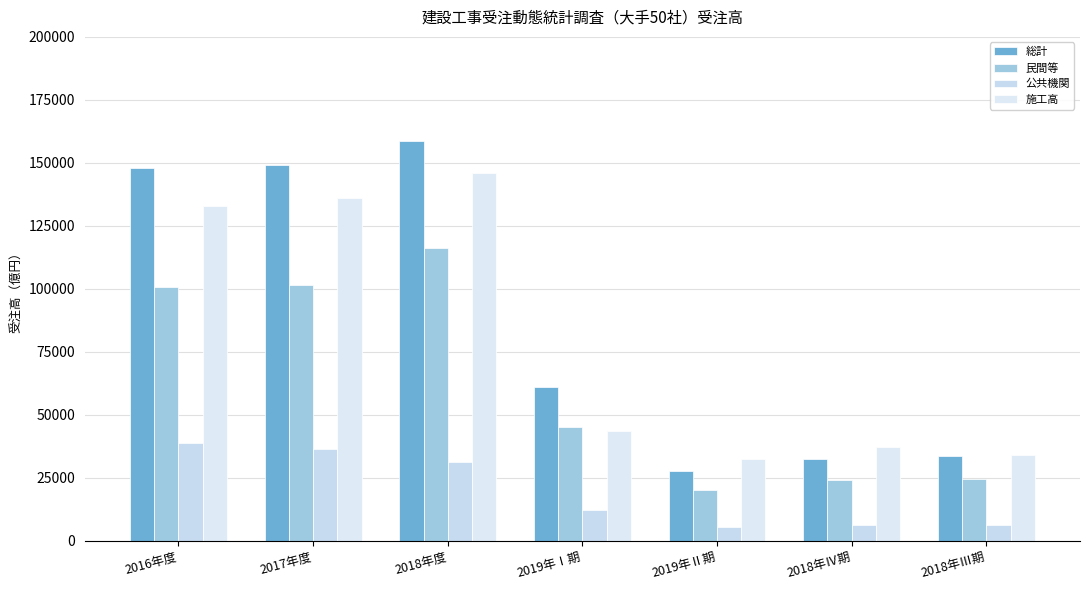

Reading left to right, list all the values displayed in this chart.

総計: 2016年度=147907.1	2017年度=148962.0	2018年度=158590.3	2019年Ⅰ期=60874.6	2019年Ⅱ期=27501.1	2018年Ⅳ期=32414.1	2018年Ⅲ期=33745.2
民間等: 2016年度=100878.5	2017年度=101501.8	2018年度=116268.5	2019年Ⅰ期=45090.4	2019年Ⅱ期=20199.2	2018年Ⅳ期=24080.1	2018年Ⅲ期=24527.7
公共機関: 2016年度=38684.6	2017年度=36599.0	2018年度=31126.4	2019年Ⅰ期=12028.9	2019年Ⅱ期=5452.5	2018年Ⅳ期=6193.7	2018年Ⅲ期=6391.4
施工高: 2016年度=132840.9	2017年度=136004.1	2018年度=145921.3	2019年Ⅰ期=43556.9	2019年Ⅱ期=32427.7	2018年Ⅳ期=37145.1	2018年Ⅲ期=33994.3